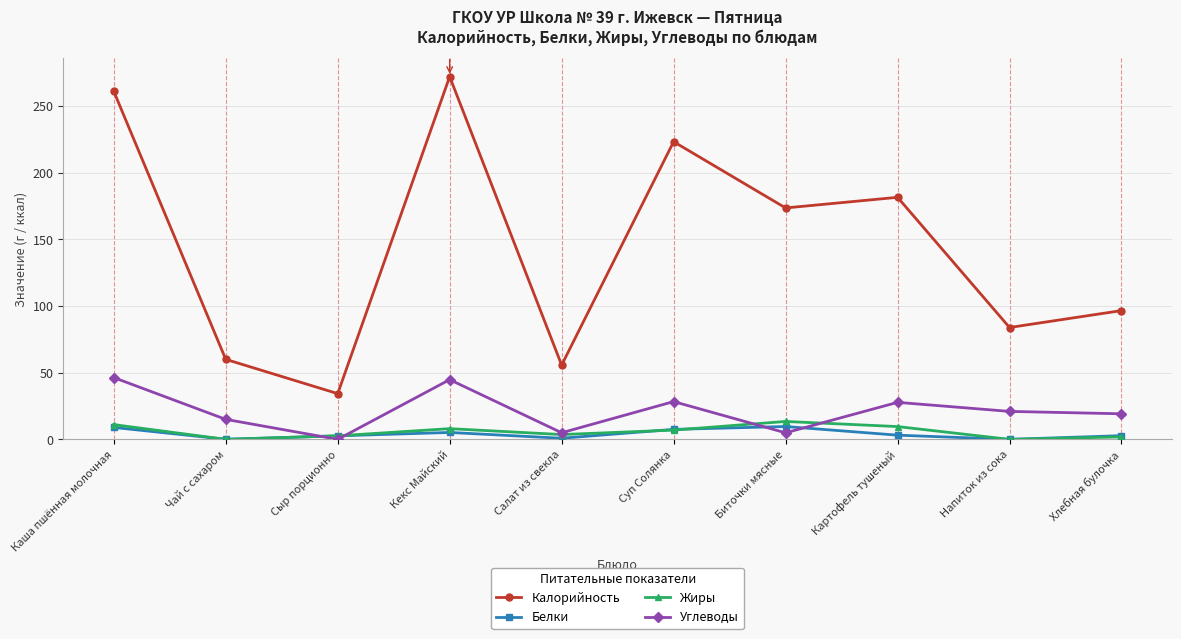

How many data points in Калорийность are above 173?

5